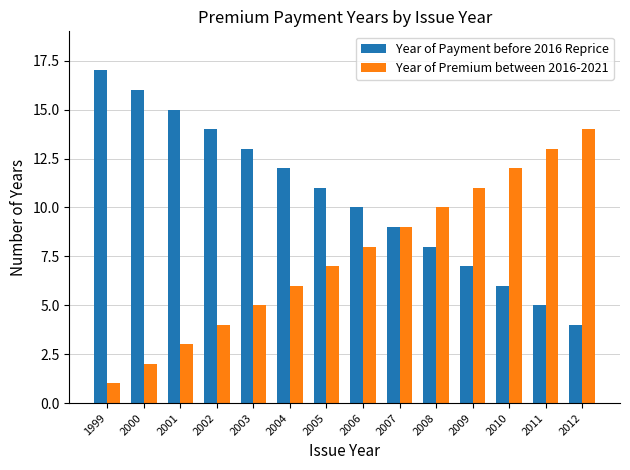

The value of Year of Payment before 2016 Reprice at 2004 is 7. True or false?

False